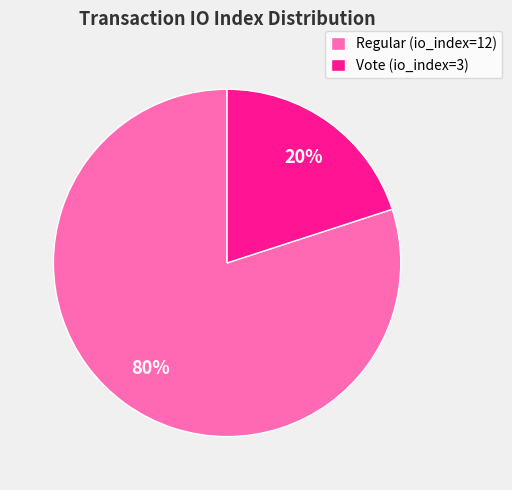

Do Regular (io_index=12) and Vote (io_index=3) together represent more than half of the pie?

Yes